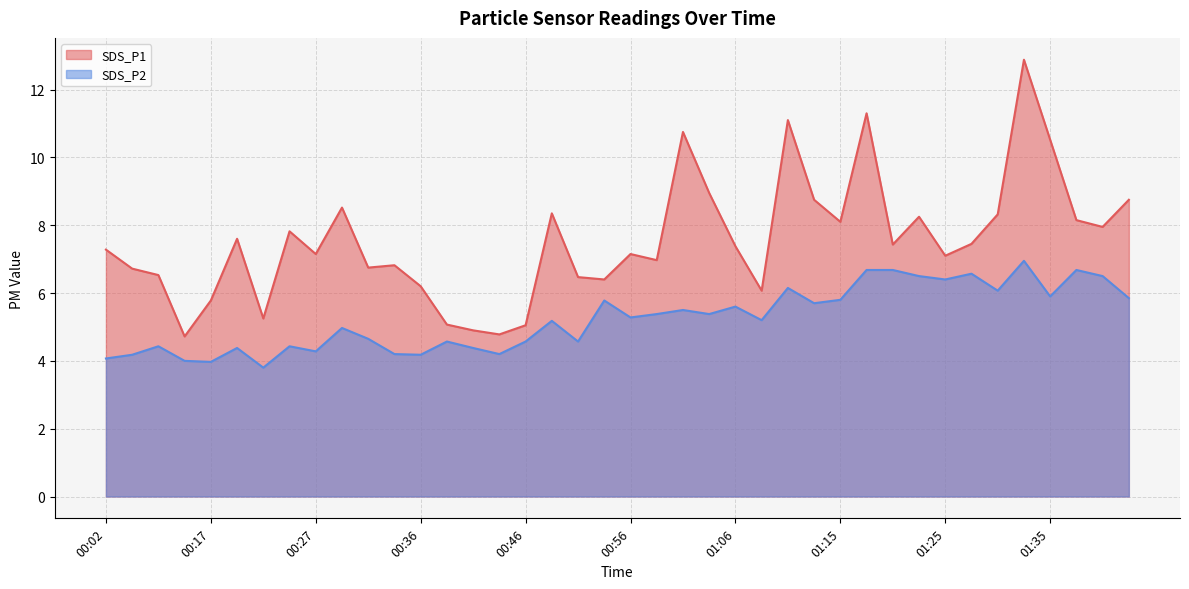

Does the chart display data point markers on the line(s)?

No